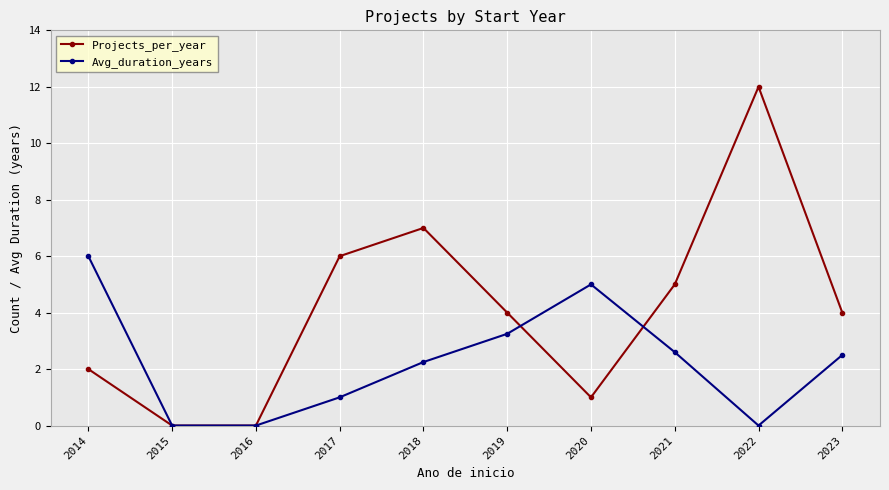

Is it true that Projects_per_year equals 10.2 at 2018?

False